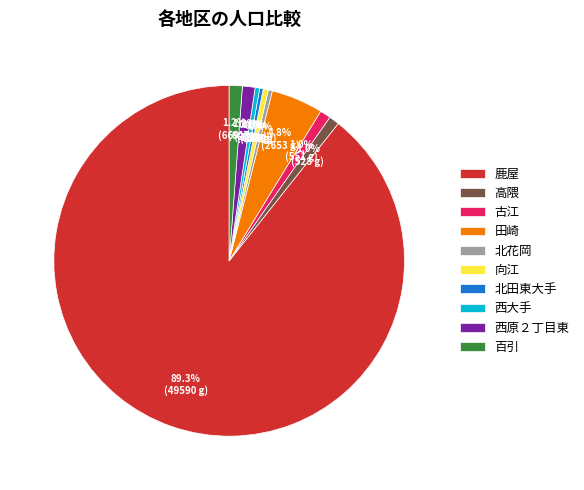

What is the largest slice in the pie chart?

鹿屋